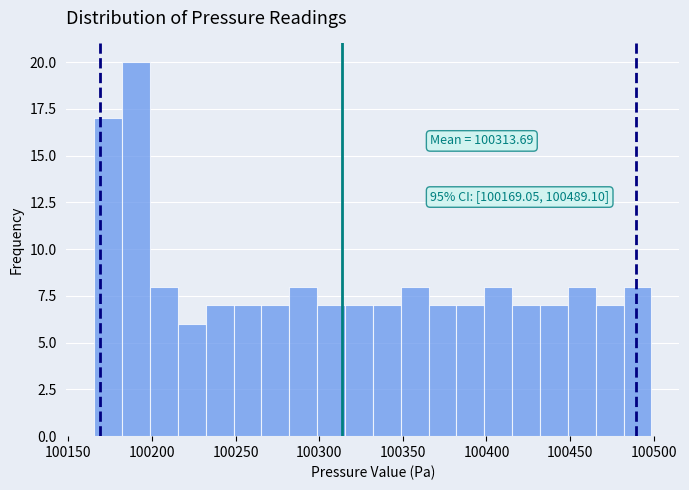

Read against the x-axis, roughly where is the centre of the tallest bar?

100190